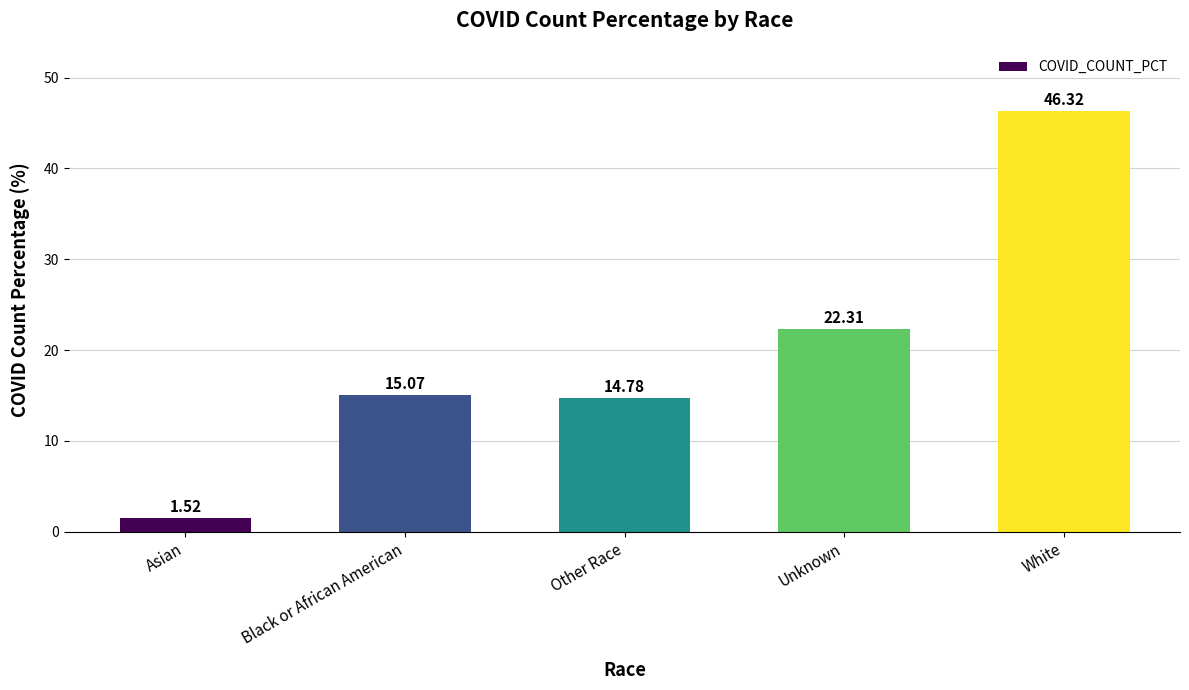

What position from the left is Unknown?

4